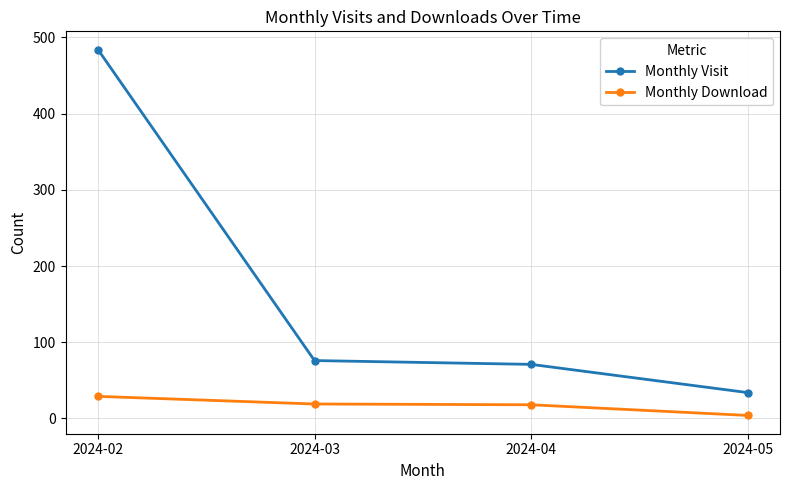

Which label corresponds to the largest value in the chart?

2024-02